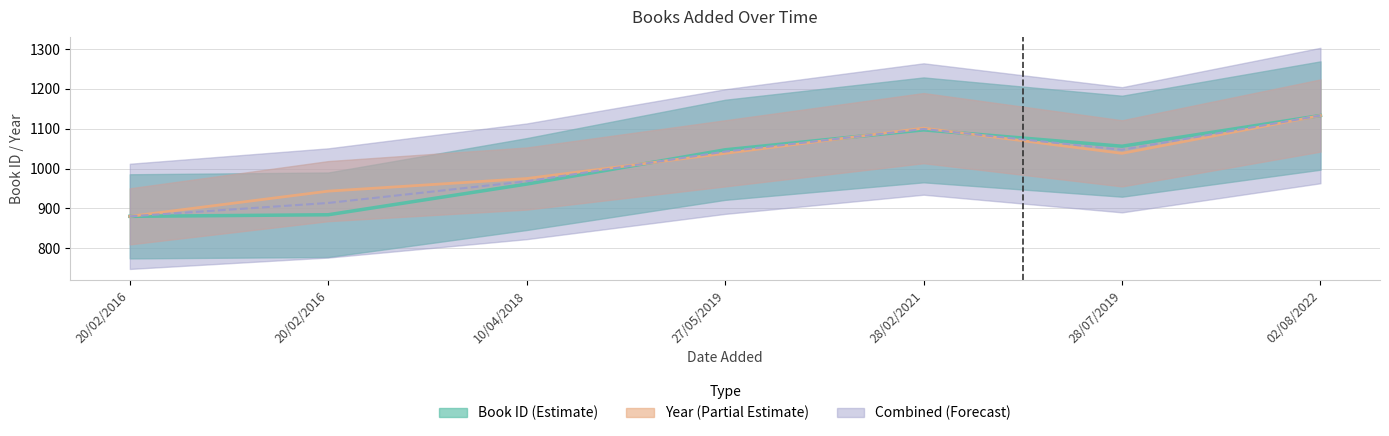

True or false: Year and Book ID cross at least once.

True